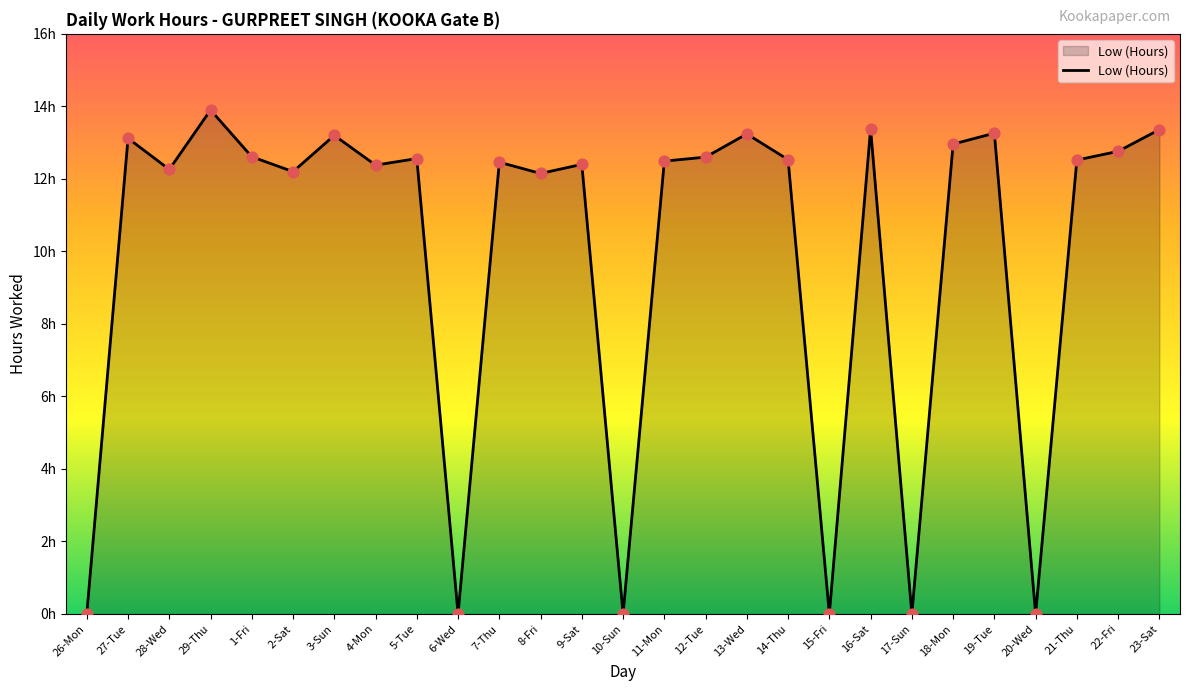

What is the change in value from 26-Mon to 5-Tue?

+12.6